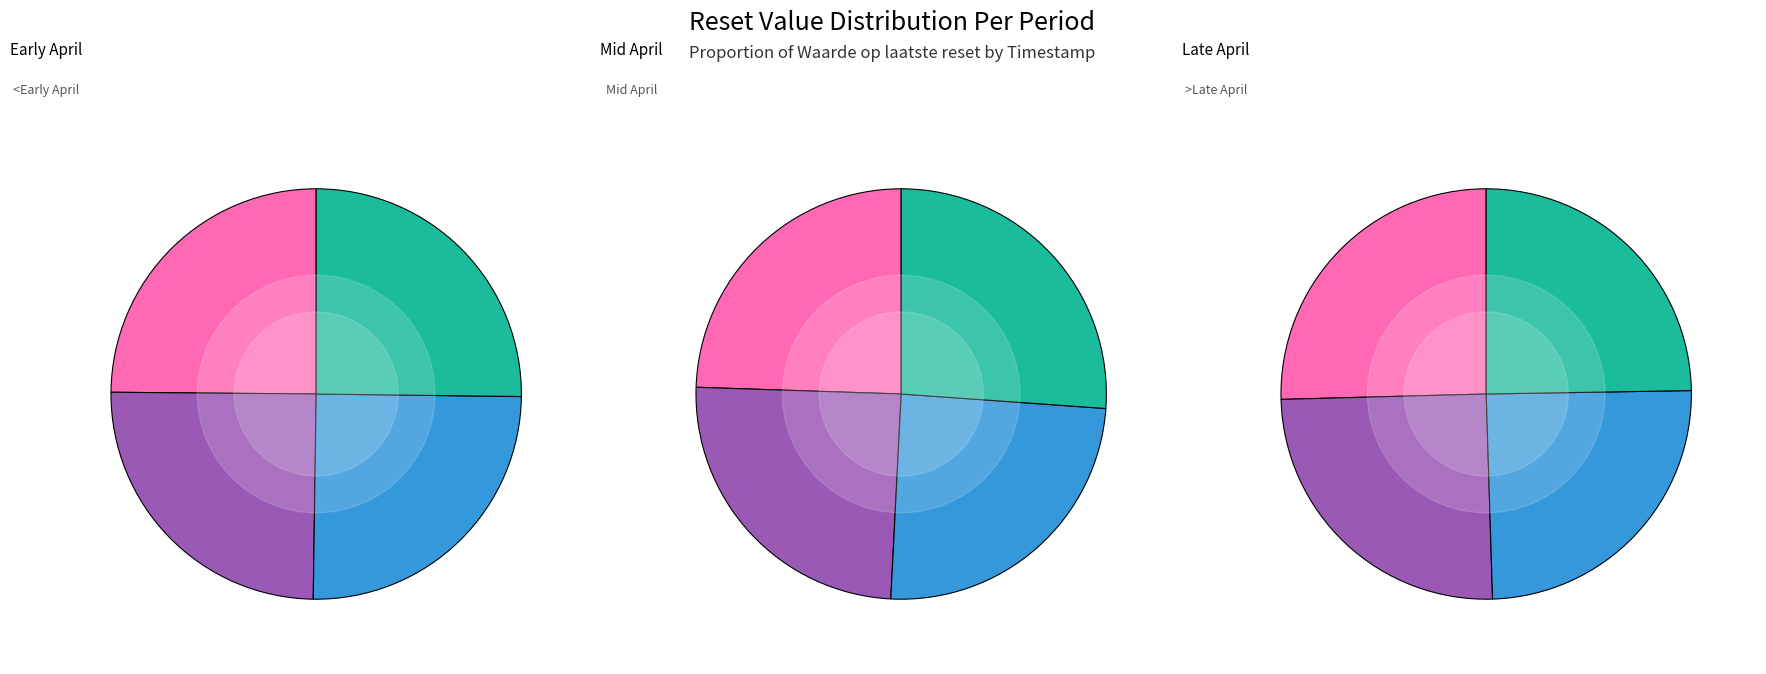

What is the change in value from 2025-04-25 18:21 to 2025-04-23 18:28?

+0.1